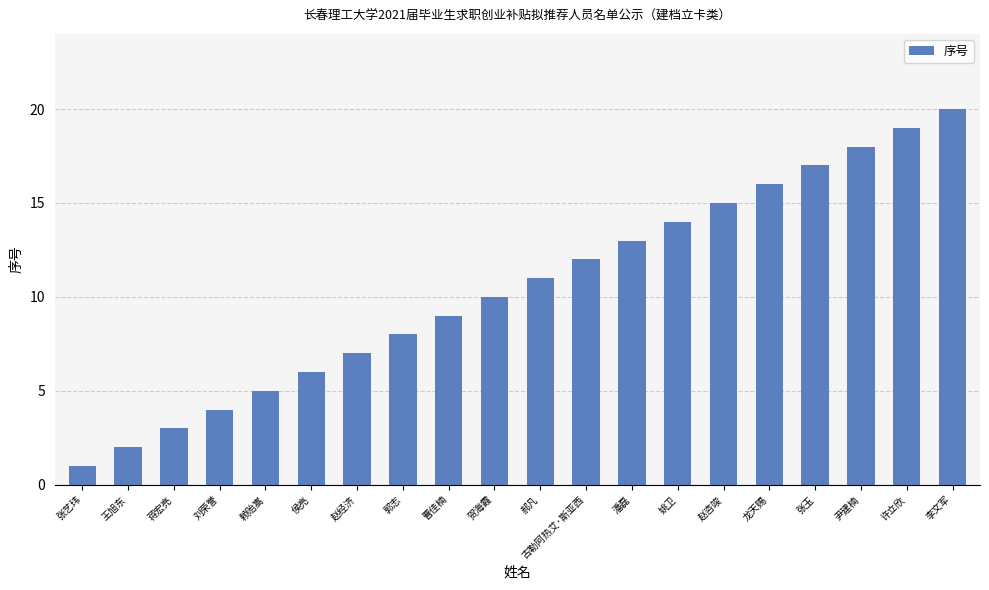

What is the change in value from 张玉 to 尹建楠?

+1